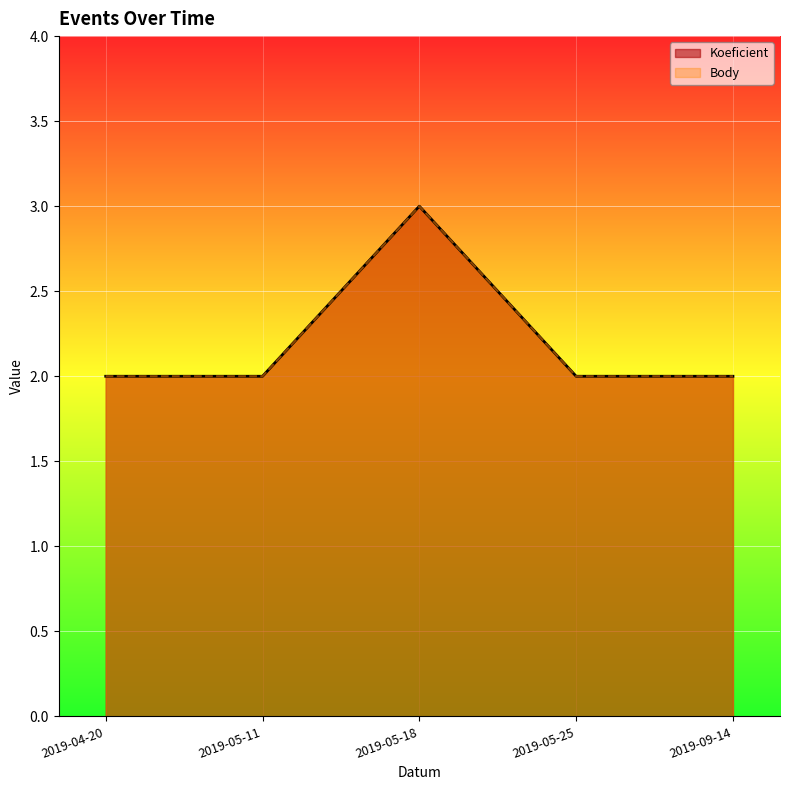

Which category has the highest value in the Body series?

2019-05-18